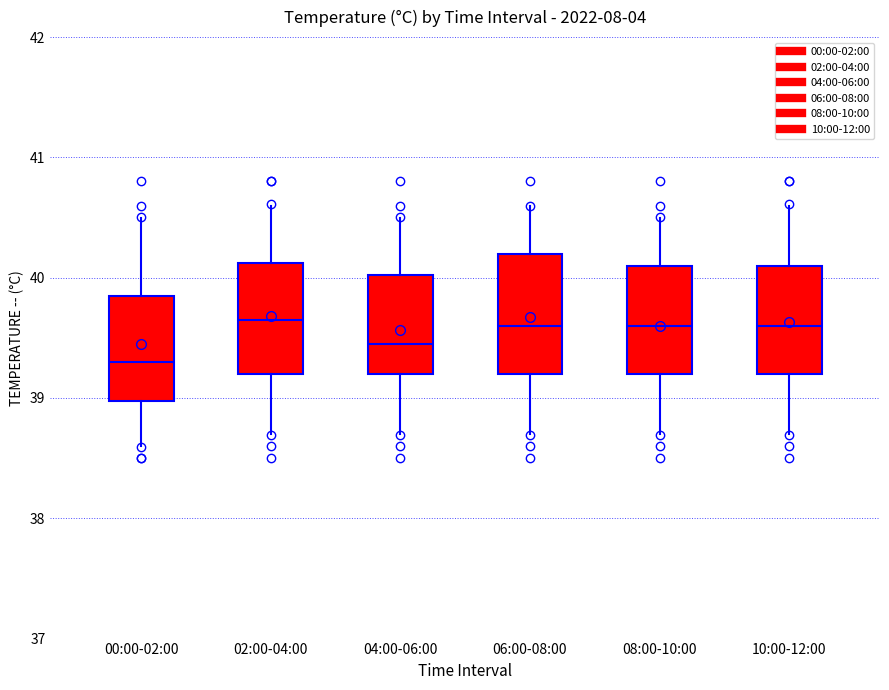

Reading left to right, read every box against the y-axis: the position of its median line, the range the box covers, and the ends of its whiskers. The values are not printed on the chart, so give them approximately, as read against the axis.

00:00-02:00: median 39.3, box 39.0 to 39.9, whiskers 38.6 to 40.5
02:00-04:00: median 39.7, box 39.2 to 40.1, whiskers 38.7 to 40.6
04:00-06:00: median 39.5, box 39.2 to 40.0, whiskers 38.7 to 40.5
06:00-08:00: median 39.6, box 39.2 to 40.2, whiskers 38.7 to 40.6
08:00-10:00: median 39.6, box 39.2 to 40.1, whiskers 38.7 to 40.5
10:00-12:00: median 39.6, box 39.2 to 40.1, whiskers 38.7 to 40.6